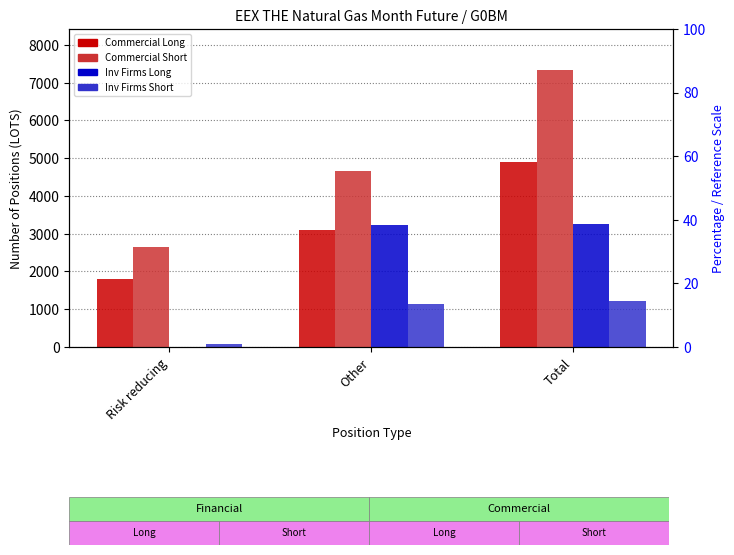

Reading left to right, list all the values displayed in this chart.

Commercial Long: 1801.0	3099.1	4900.1
Commercial Short: 2650.0	4673.1	7323.1
Inv Firms Long: 5.0	3242.0	3247.0
Inv Firms Short: 85.0	1135.0	1220.0